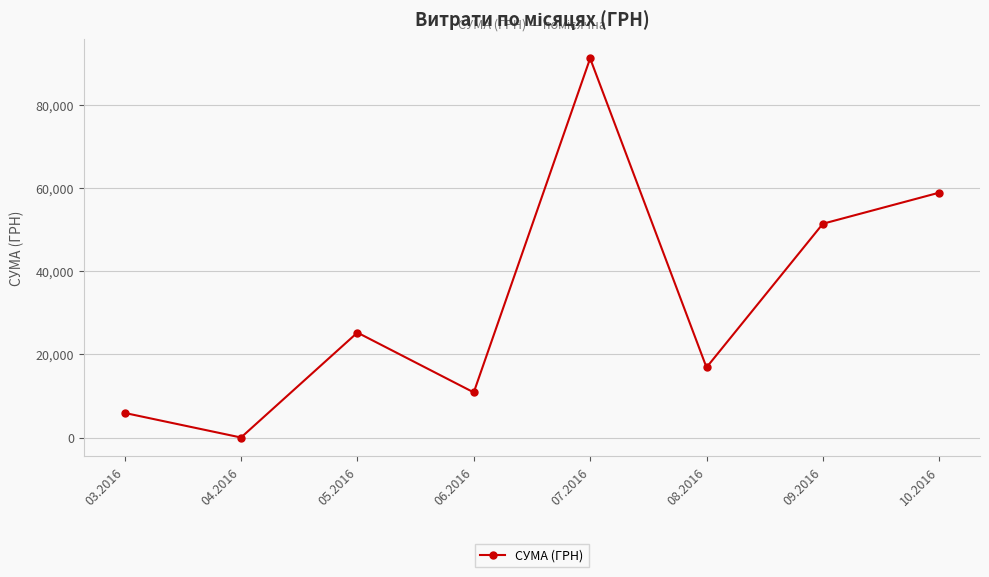

Where is the first local maximum?

05.2016